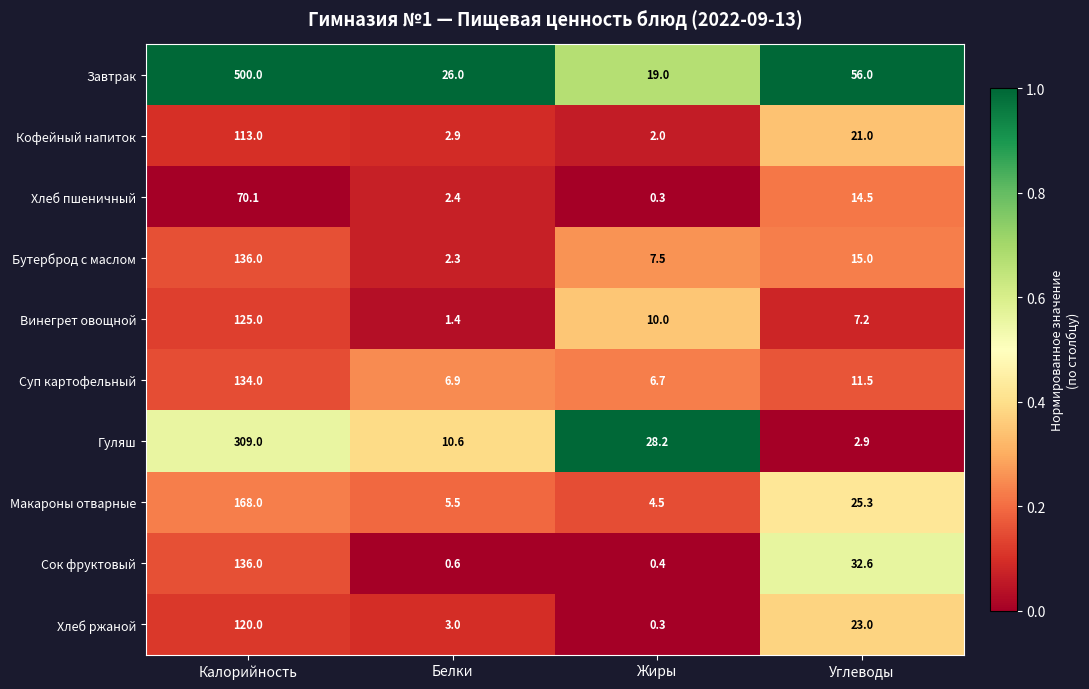

What is the difference between the Винегрет овощной values at Белки and Углеводы?

5.8